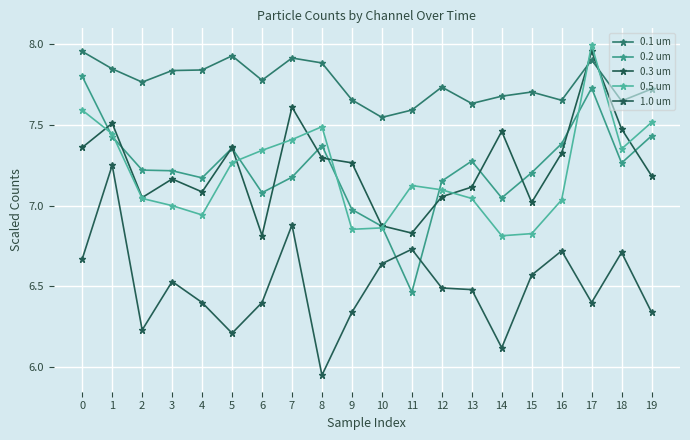

What is the lowest value of the 0.1 um series?

7.5